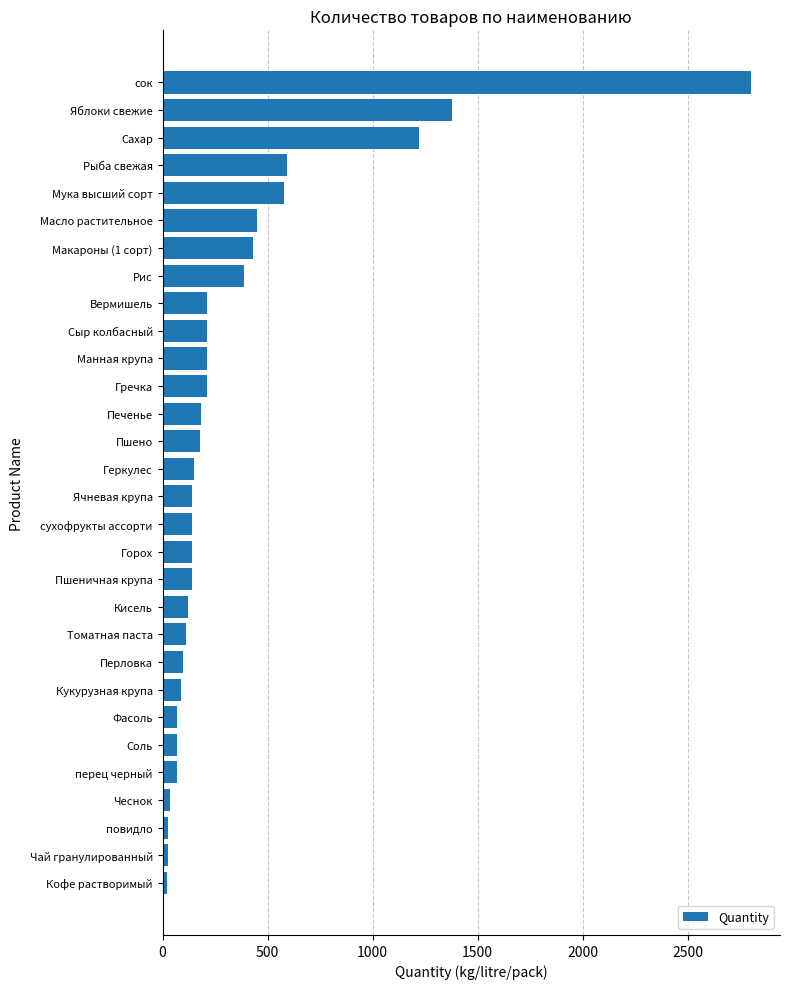

At which label is the value closest to 1410?

Яблоки свежие